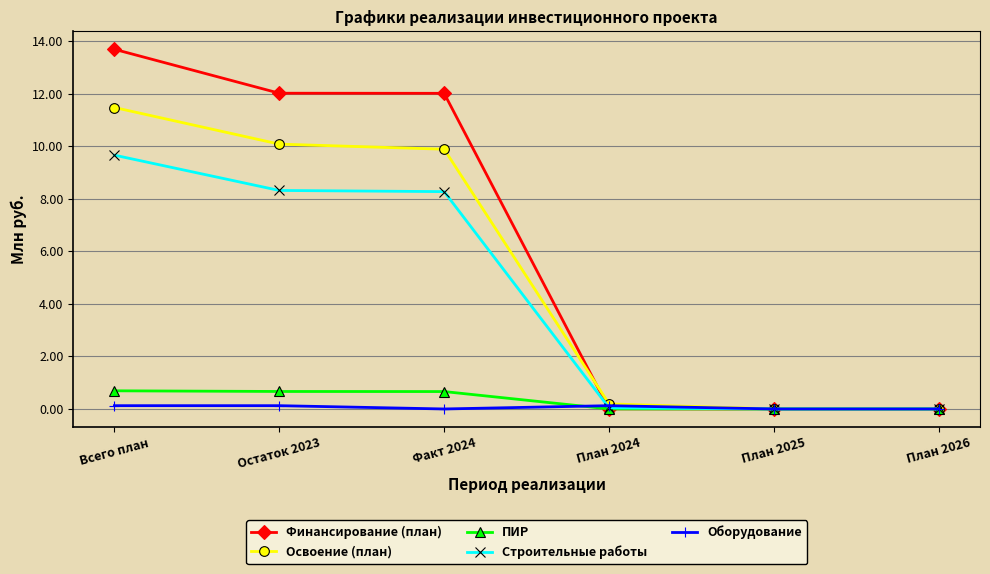

What is the average value of the Освоение (план) series?

5.3